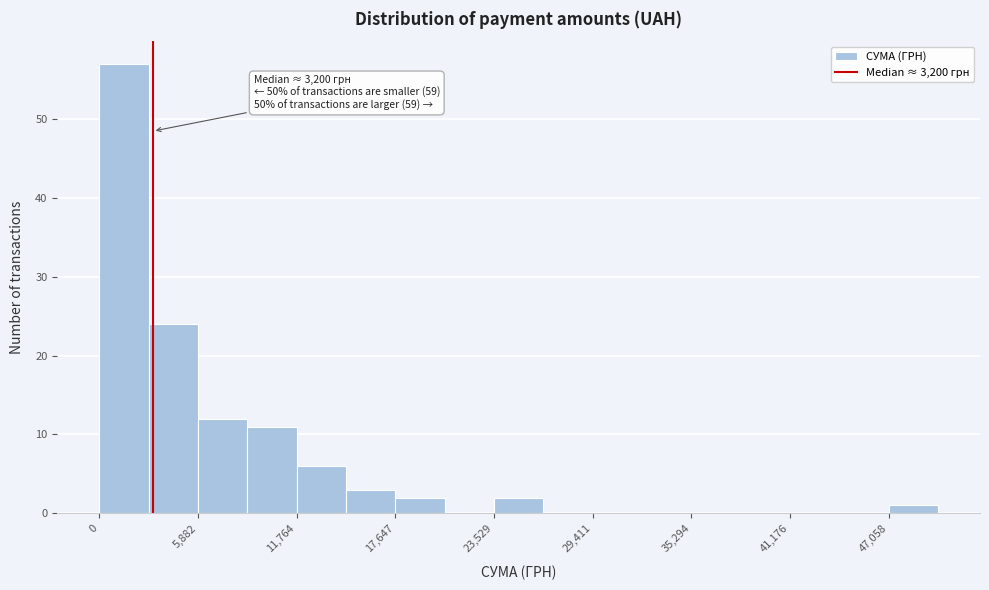

Read against the x-axis, roughly where is the centre of the tallest bar?

1000